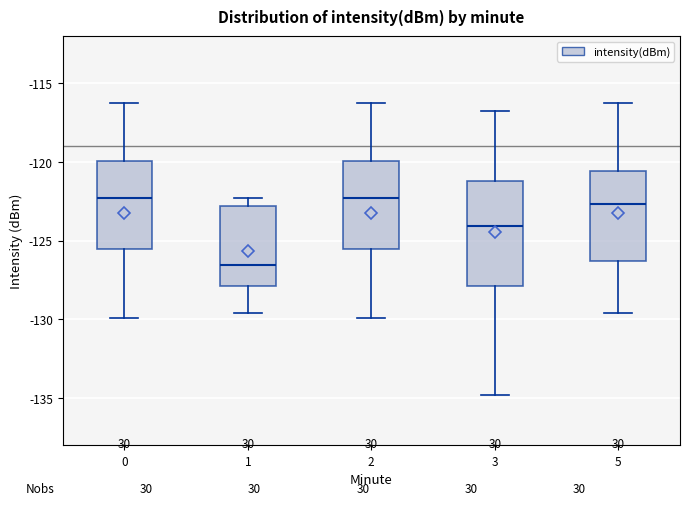

Reading left to right, read every box against the y-axis: the position of its median line, the range the box covers, and the ends of its whiskers. The values are not printed on the chart, so give them approximately, as read against the axis.

0: median -122.5, box -125.5 to -120.0, whiskers -130.0 to -116.5
1: median -126.5, box -128.0 to -123.0, whiskers -129.5 to -122.5
2: median -122.5, box -125.5 to -120.0, whiskers -130.0 to -116.5
3: median -124.0, box -128.0 to -121.0, whiskers -135.0 to -117.0
5: median -122.5, box -126.5 to -120.5, whiskers -129.5 to -116.5